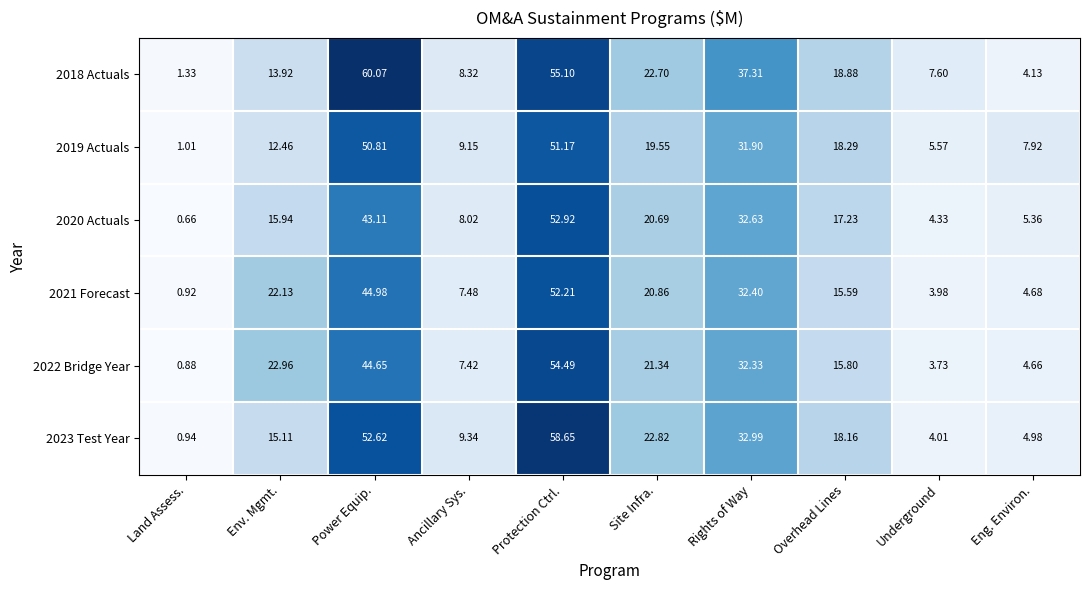

At which label is 2018 Actuals closest to 30?

Site Infra.